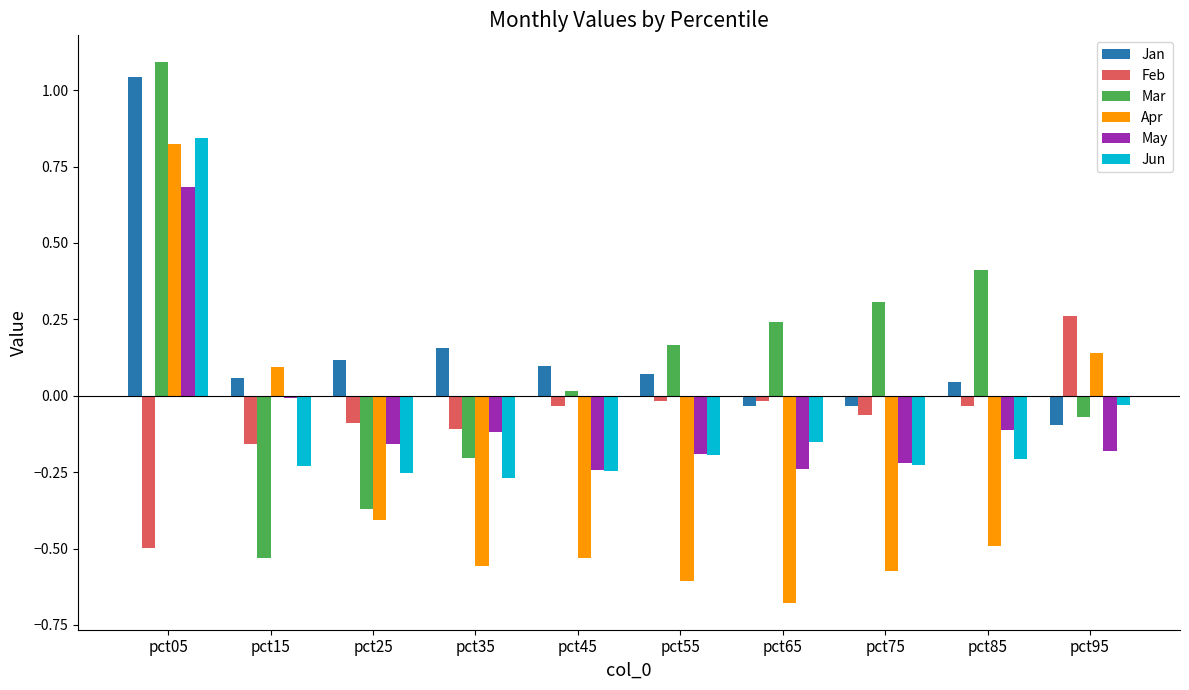

Which series has the largest total across all categories?

Jan